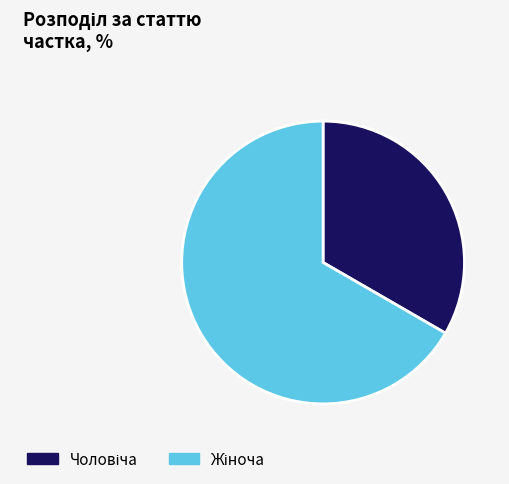

Is there any slice that represents more than half of the pie?

Yes